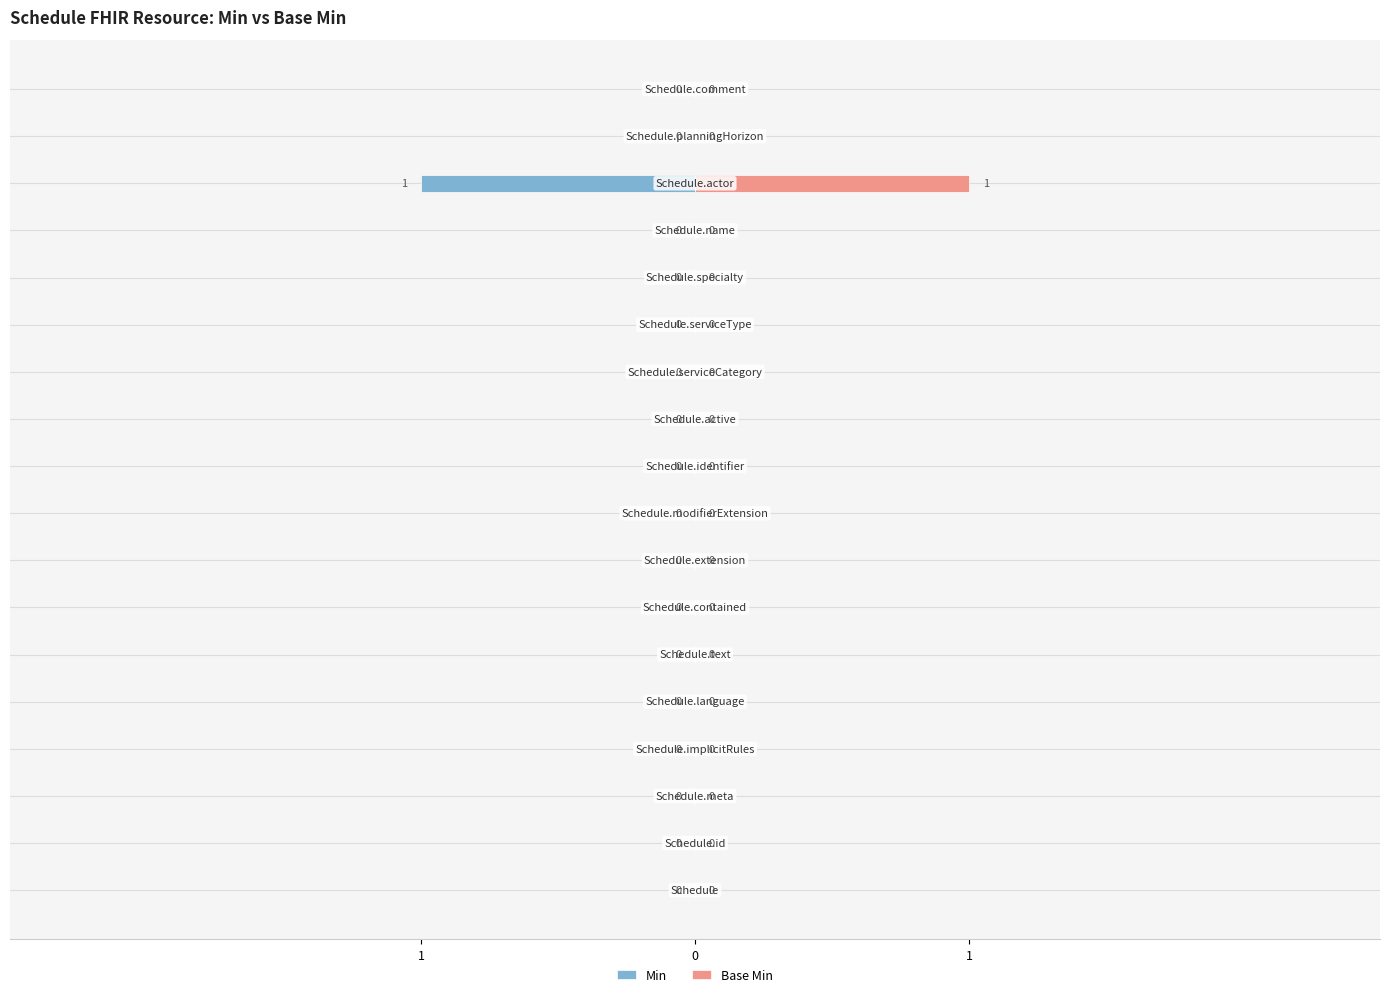

Count the number of data series in this chart.

2